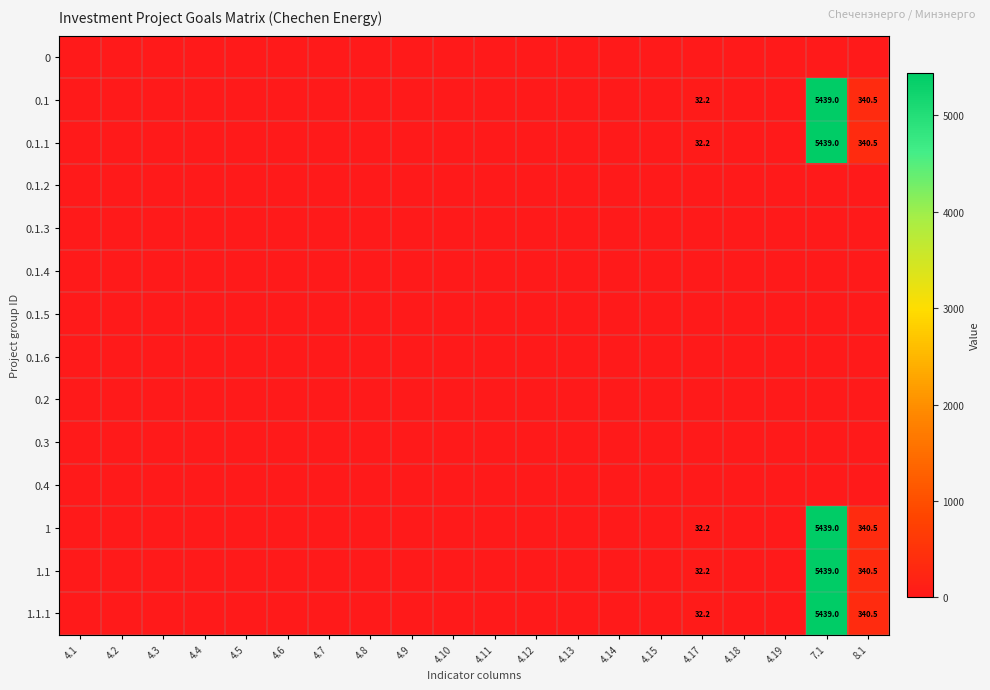

Is the value of 0.3 at 4.6 greater than the value of 0.1.4 at 4.15?

No